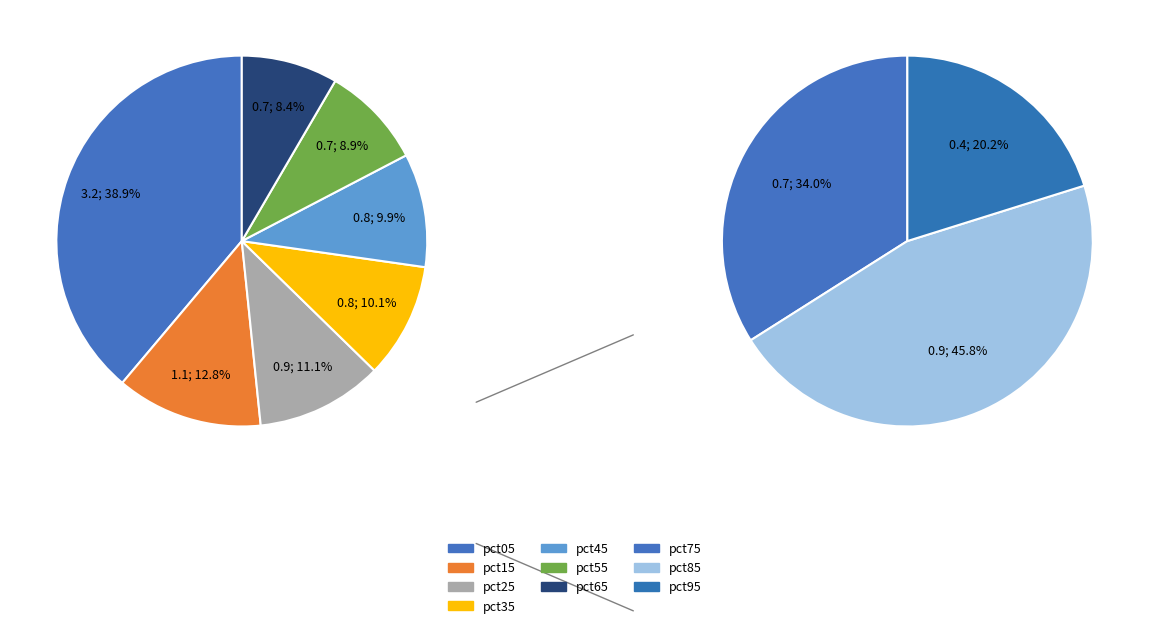

Is the sum of pct35 and pct75 greater than half?

No